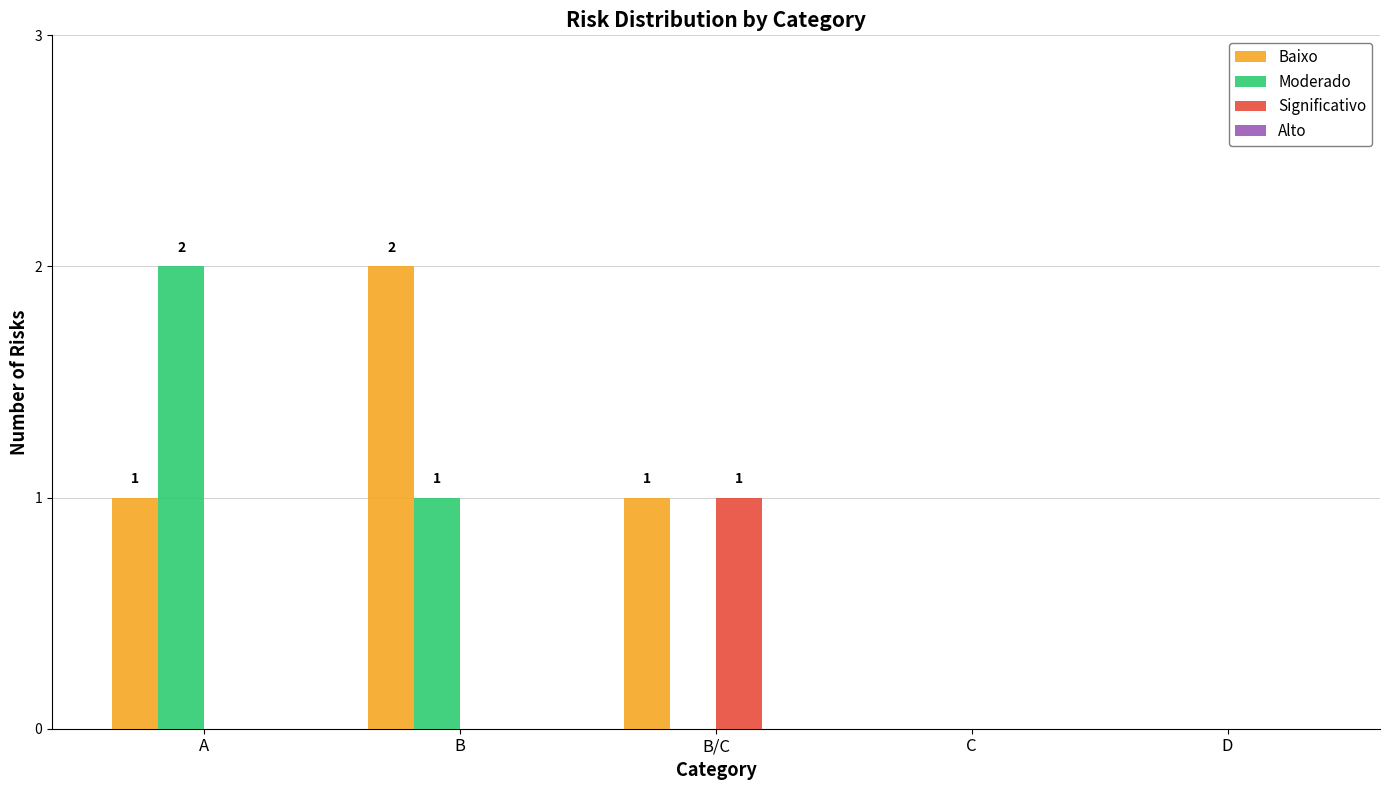

Is it true that Significativo equals 1 at D?

False